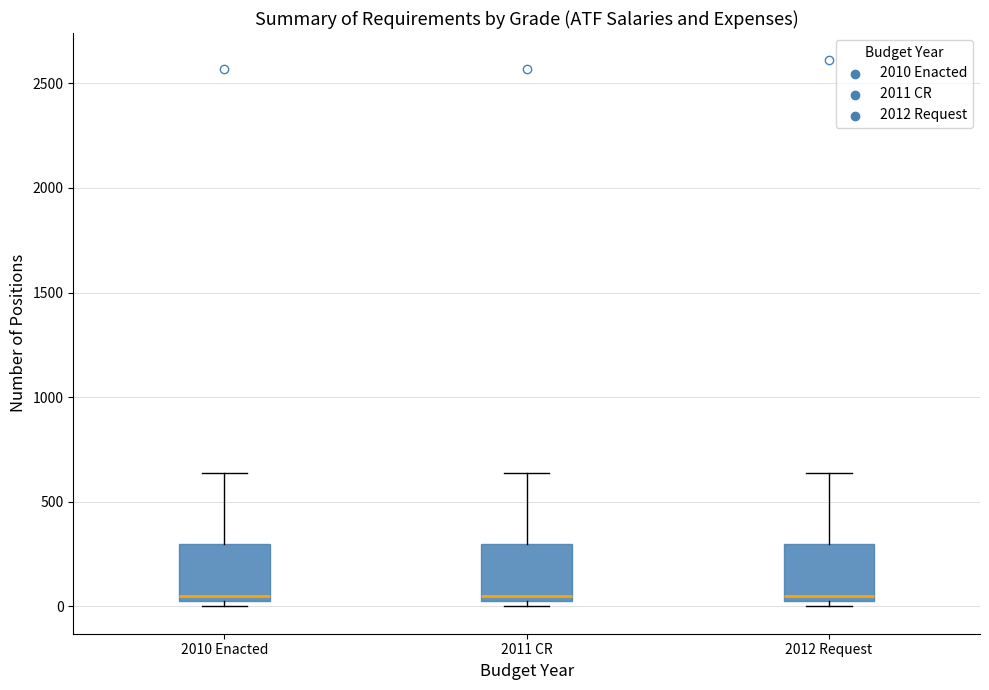

Where does the median line of the box for 2012 Request sit on the y-axis? The values are not printed on the chart, so give them approximately, as read against the axis.

50